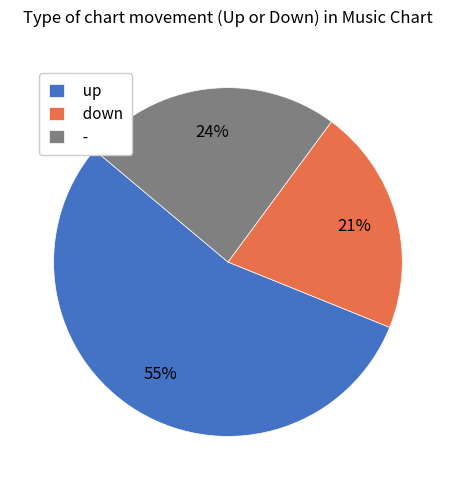

What is the ratio of the value at - to the value at down?

1.1